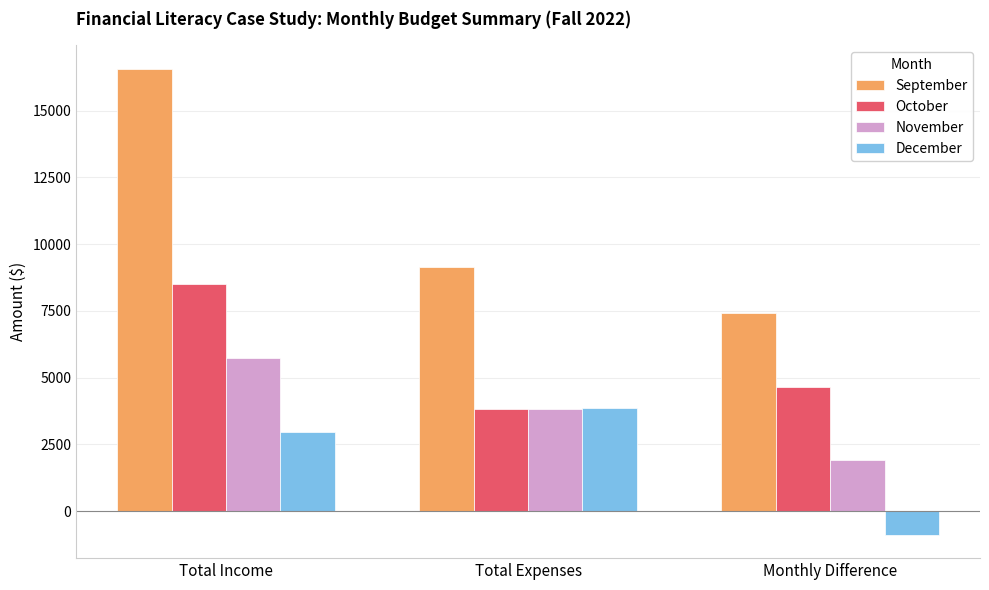

True or false: September has a value of 16571.0 at Total Income.

True